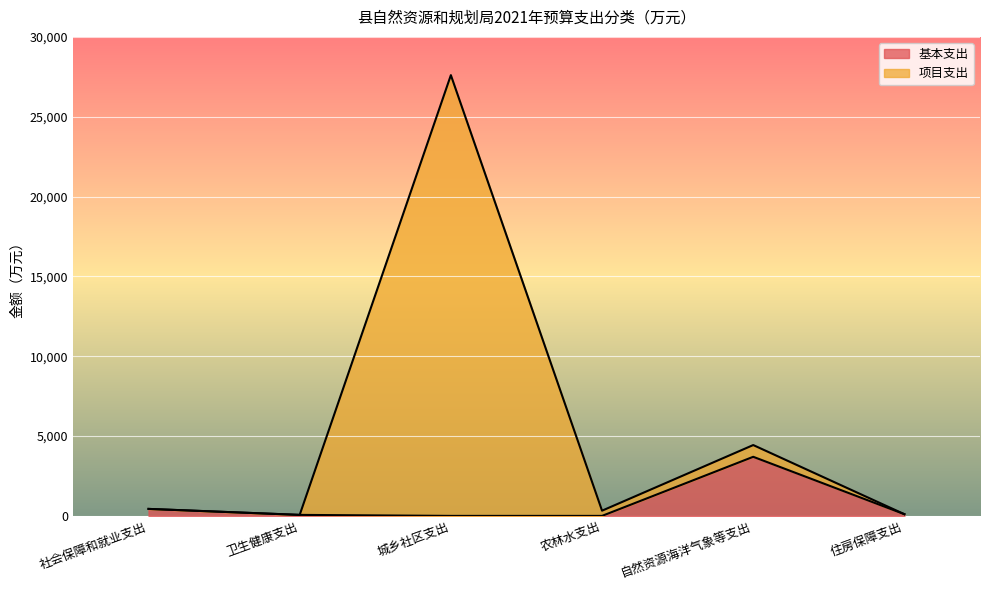

What is the sum of the 基本支出 values at 农林水支出 and 自然资源海洋气象等支出?

3700.9